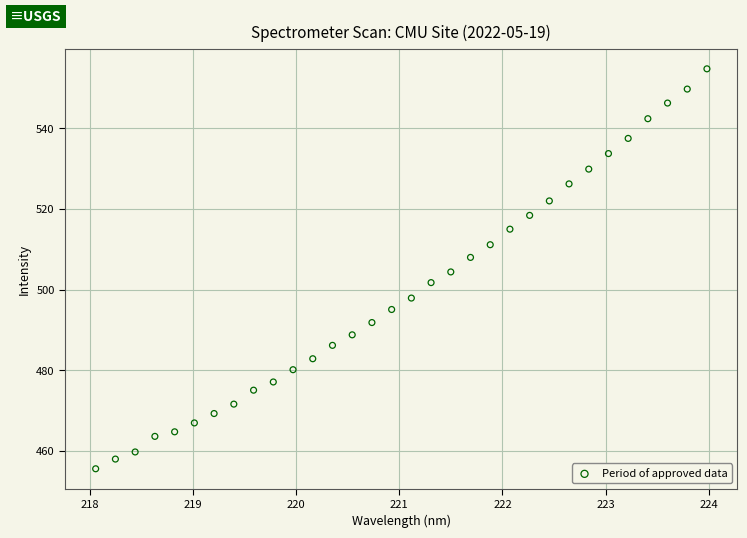

What is the range of Y values (max minus min)?

99.1